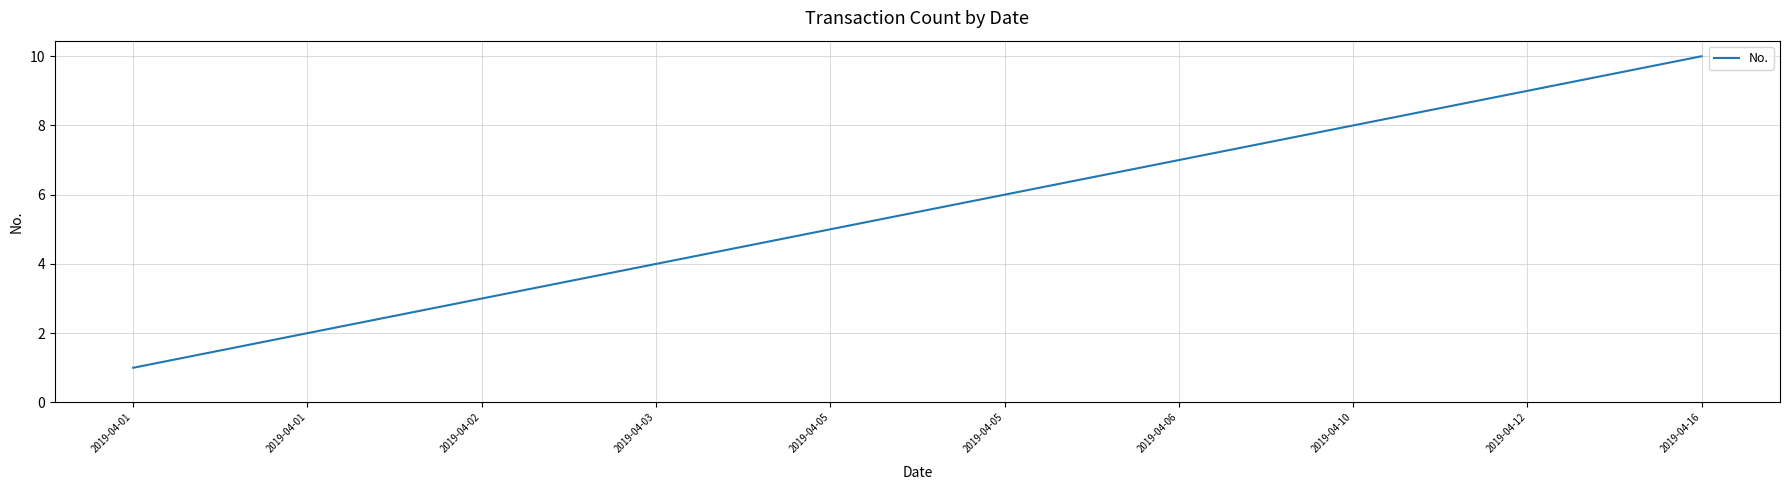

Read the value at 2019-04-10.

8